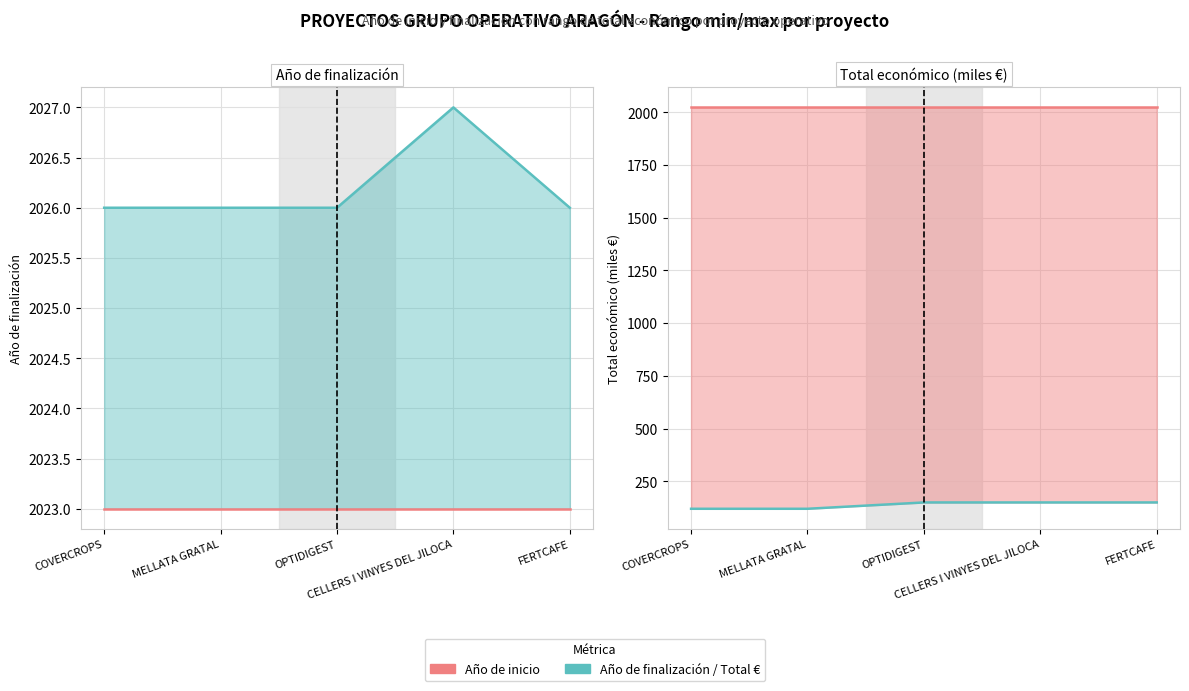

What is the value of the Total económico (miles €) point at the 1st from the left?

120